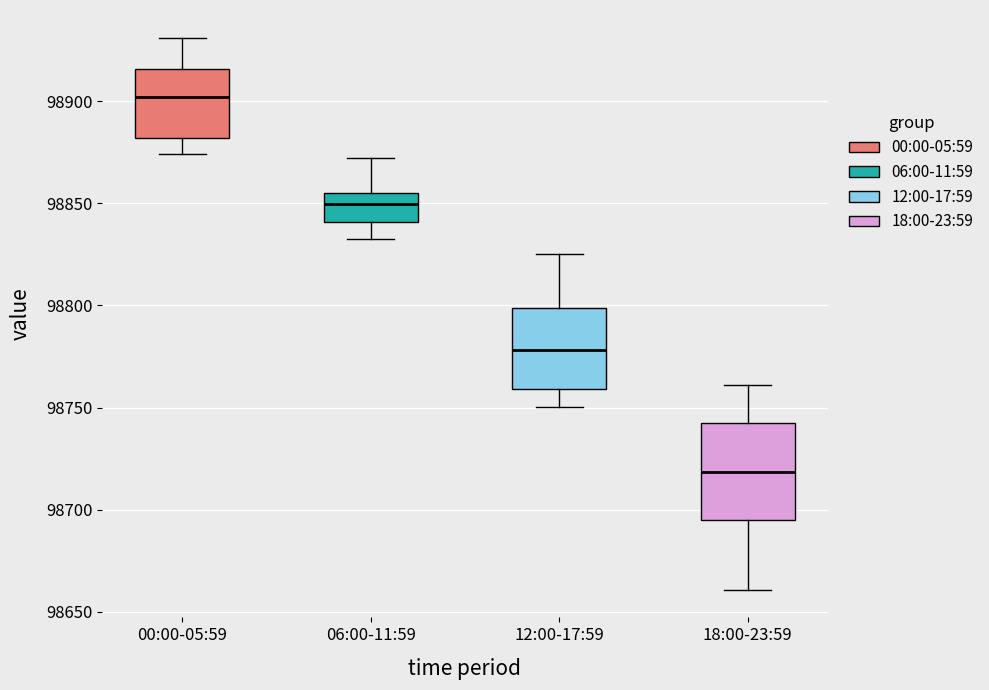

Reading left to right, transcribe this box plot: for each box, give where its median line is, the range the box spans, and where its two whiskers end, as read against the y-axis. The values are not printed on the chart, so give them approximately, as read against the axis.

00:00-05:59: median 98900, box 98880 to 98915, whiskers 98875 to 98930
06:00-11:59: median 98850, box 98840 to 98855, whiskers 98830 to 98870
12:00-17:59: median 98780, box 98760 to 98800, whiskers 98750 to 98825
18:00-23:59: median 98720, box 98695 to 98740, whiskers 98660 to 98760